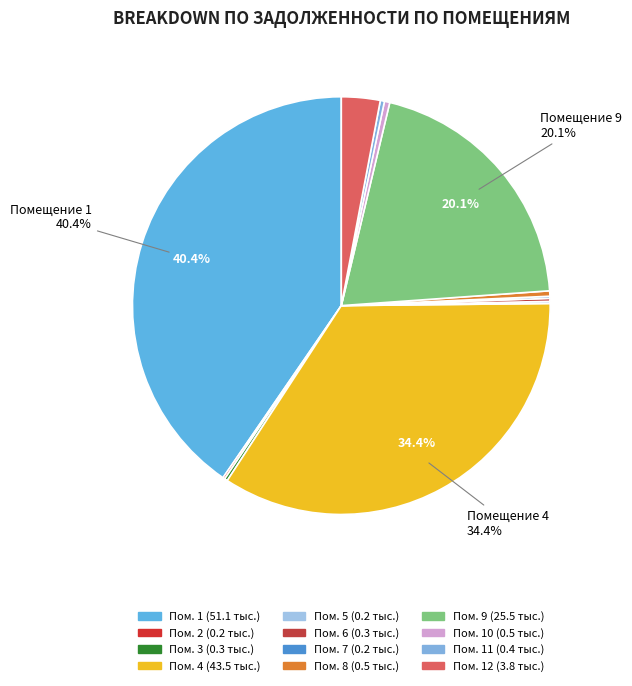

Which category has the smallest portion of the pie?

2